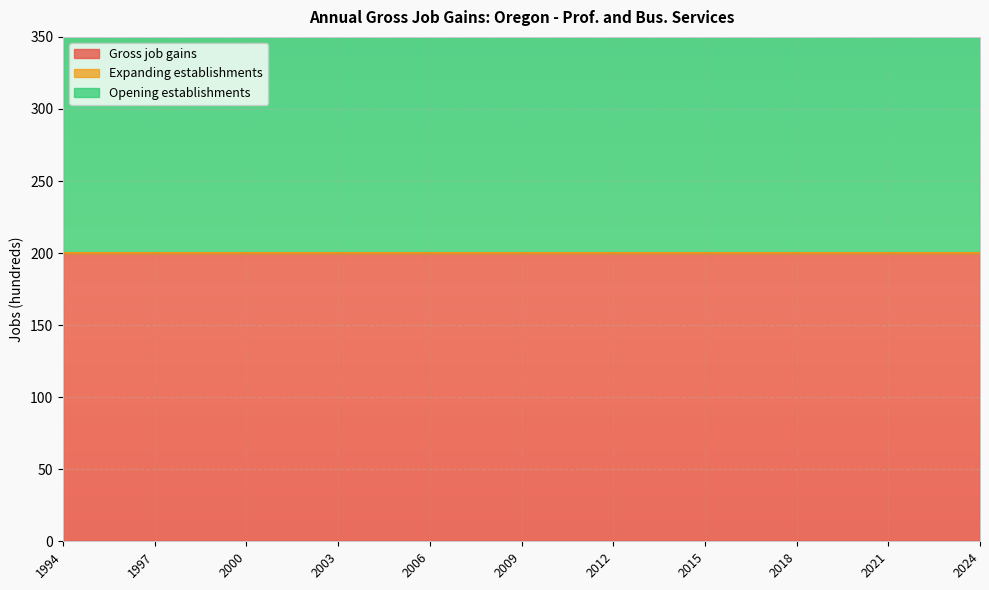

True or false: Gross job gains and Opening establishments cross at least once.

False